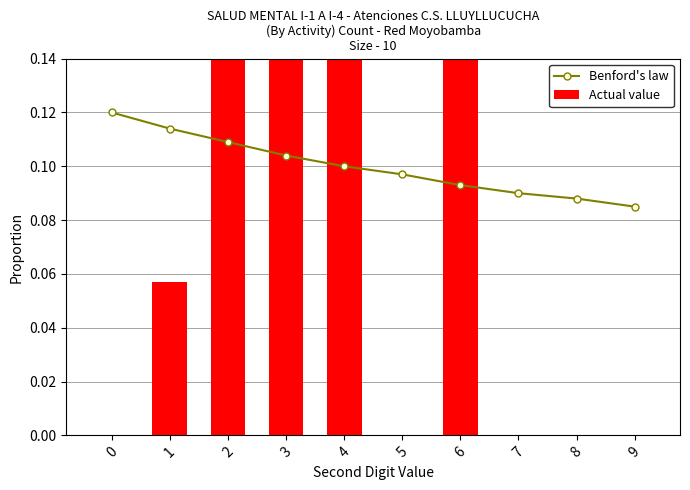

Reading left to right, list all the values displayed in this chart.

Benford's law: 0.1	0.1	0.1	0.1	0.1	0.1	0.1	0.1	0.1	0.1
Actual value: 0.0	0.1	0.2	0.4	0.2	0.0	0.2	0.0	0.0	0.0